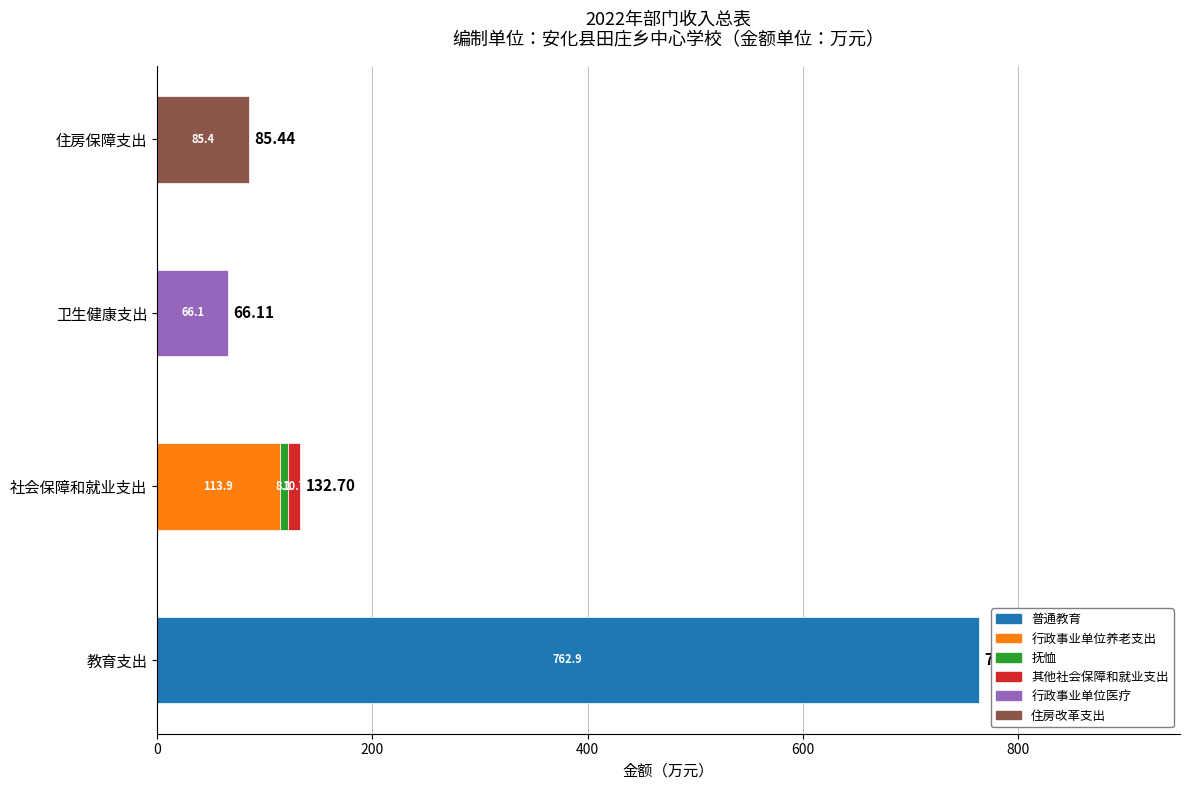

The value of 公共财政预算拨款 at 卫生健康支出 is 45.4. True or false?

False